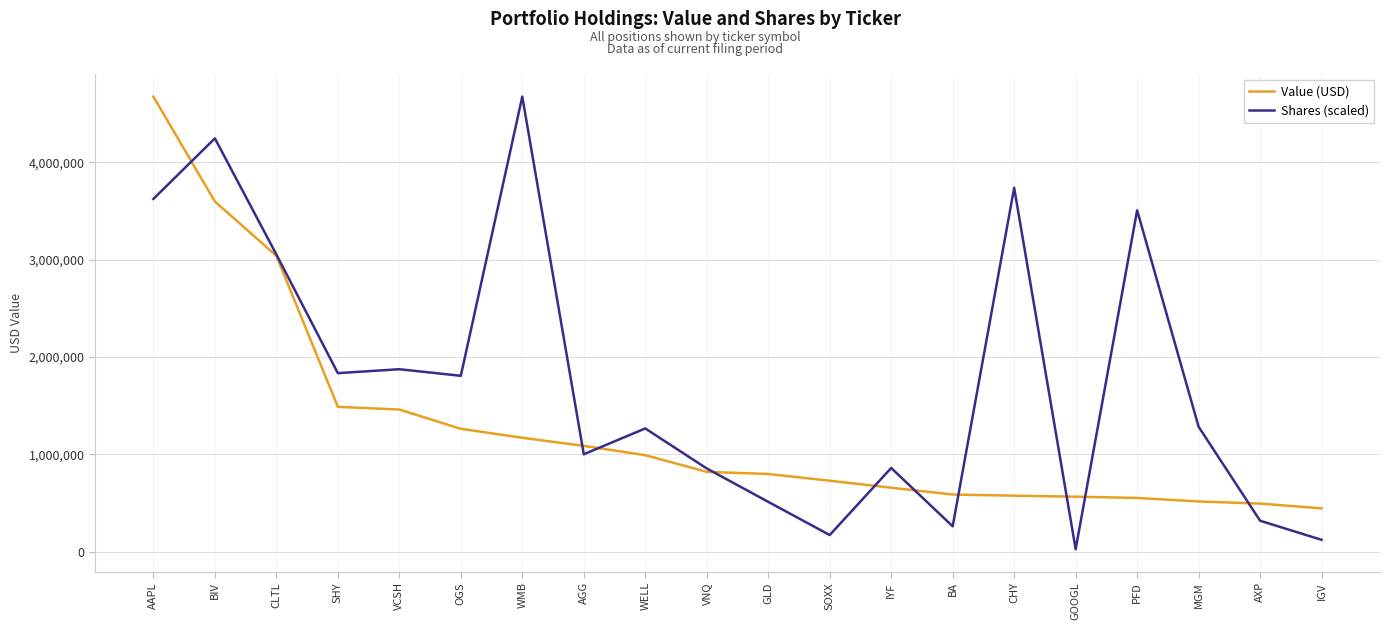

What is the total value across all series at AGG?

2085552.3